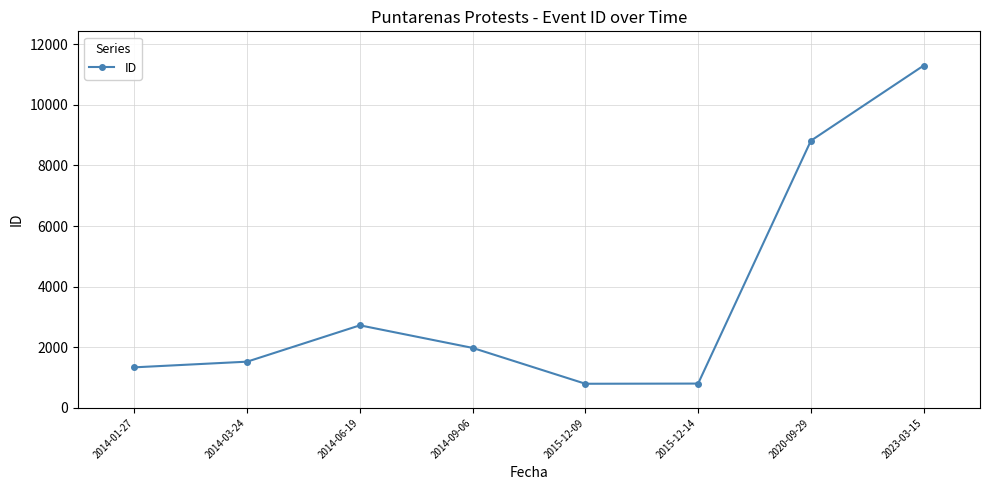

What is the minimum value shown in the chart?

798